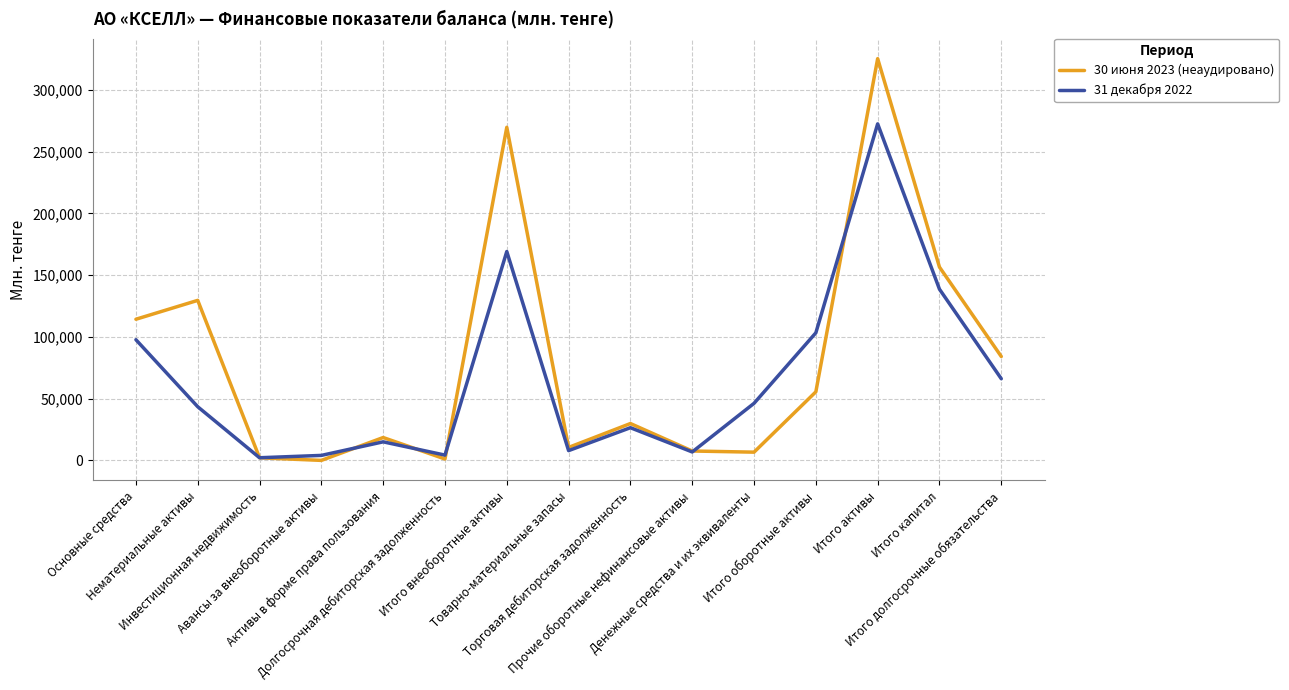

What is the greatest value displayed?

325190